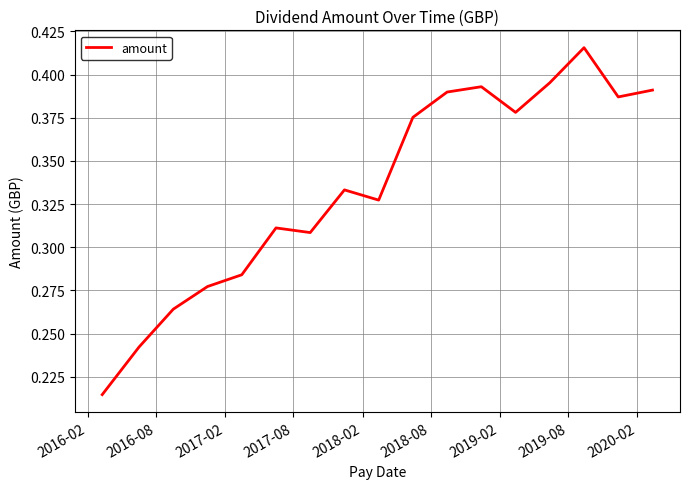

How many points are higher than both their immediate neighbors (excluding endpoints)?

4